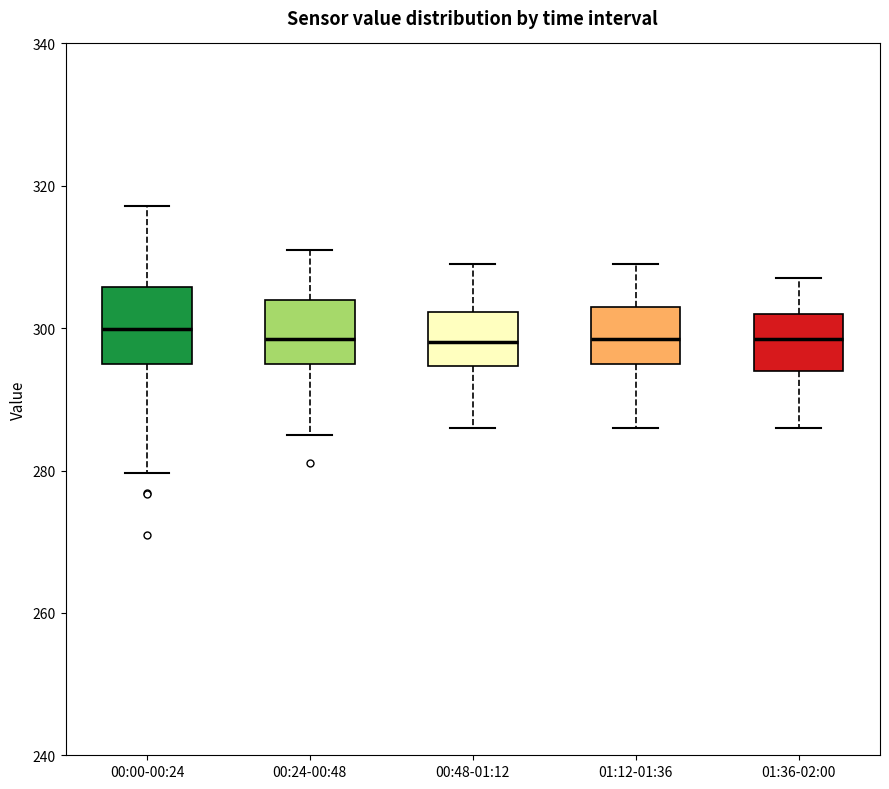

Where does the upper whisker of the box for 00:48-01:12 end on the y-axis? The values are not printed on the chart, so give them approximately, as read against the axis.

310